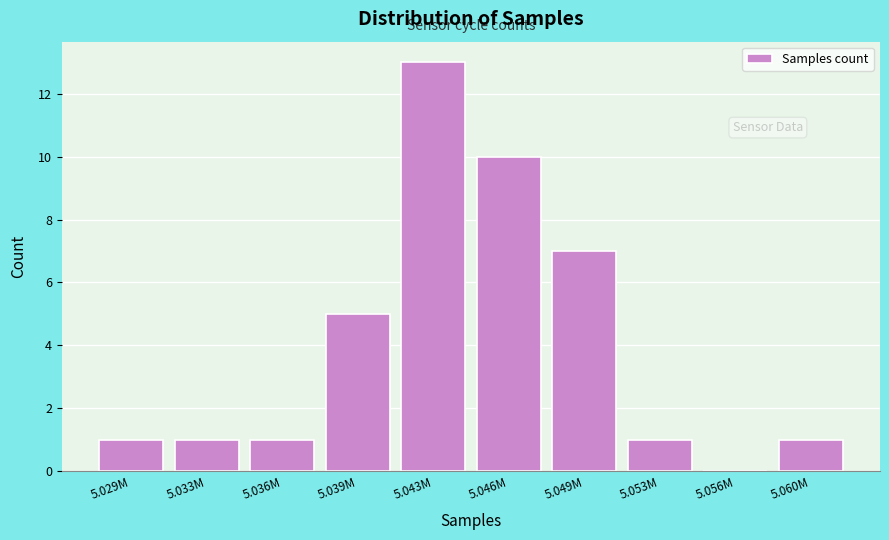

Reading left to right, transcribe all the data shown in this chart.

5.029M=1	5.033M=1	5.036M=1	5.039M=5	5.043M=13	5.046M=10	5.049M=7	5.053M=1	5.056M=0	5.060M=1